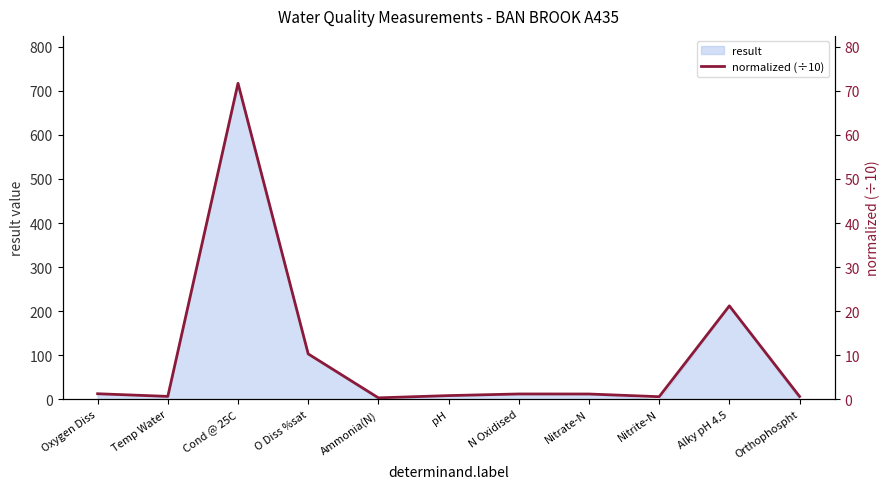

Which category has the highest value in the result series?

Cond @ 25C